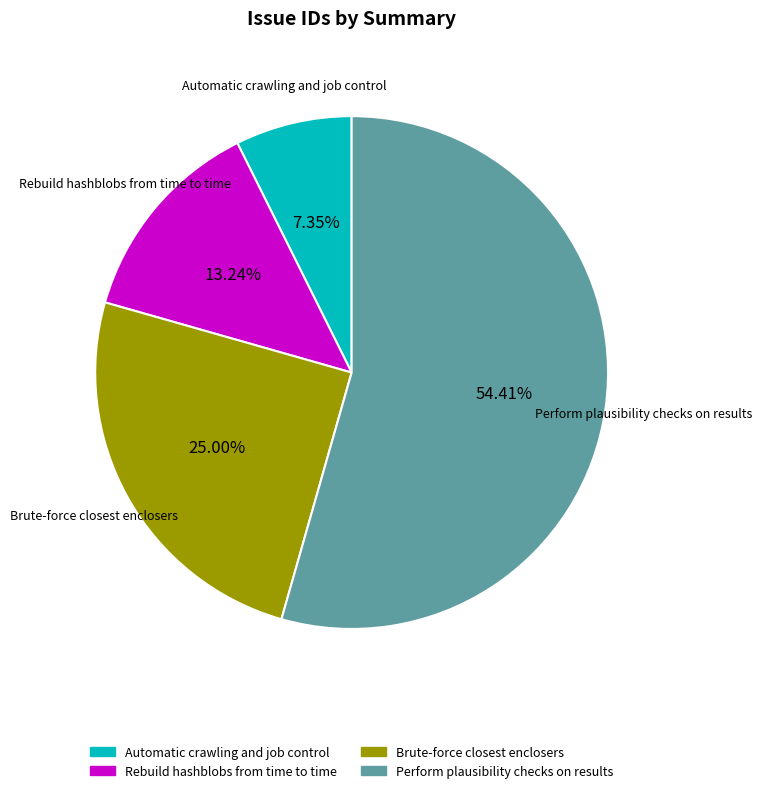

Rank the categories by value from highest to lowest.

Perform plausibility checks on results, Brute-force closest enclosers, Rebuild hashblobs from time to time, Automatic crawling and job control